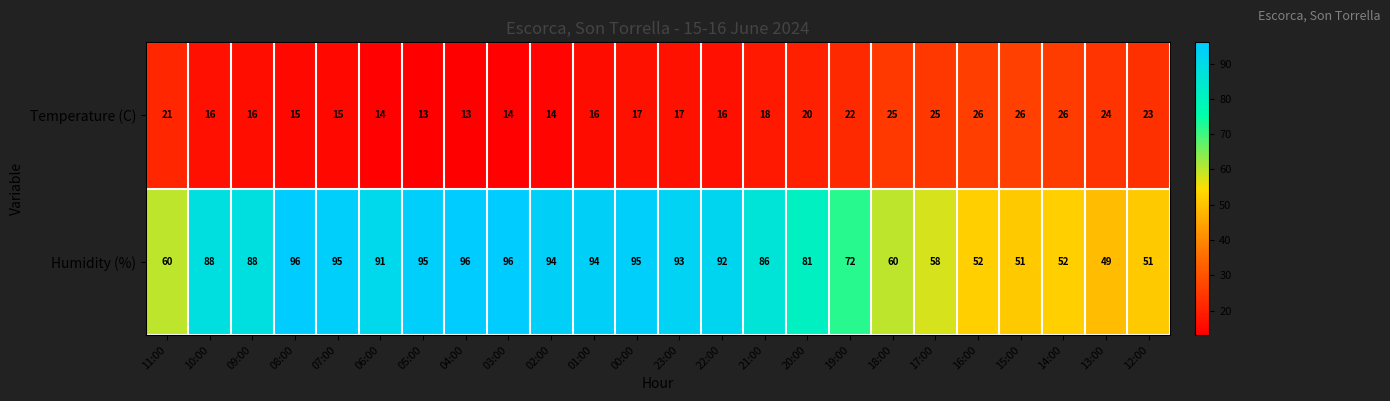

What is the greatest value displayed?

96